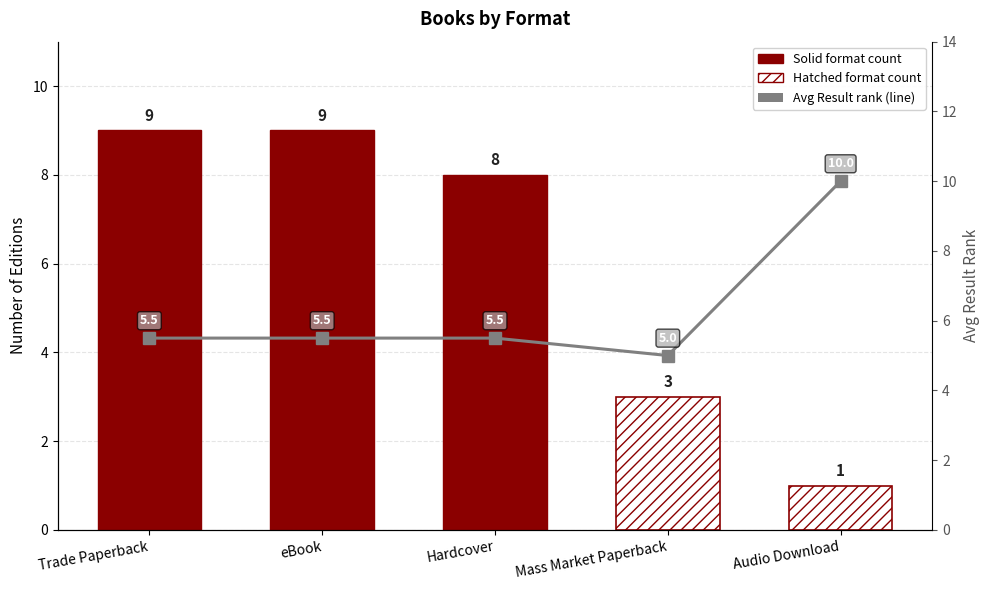

What is the sum of the values at Mass Market Paperback and eBook?

10.5